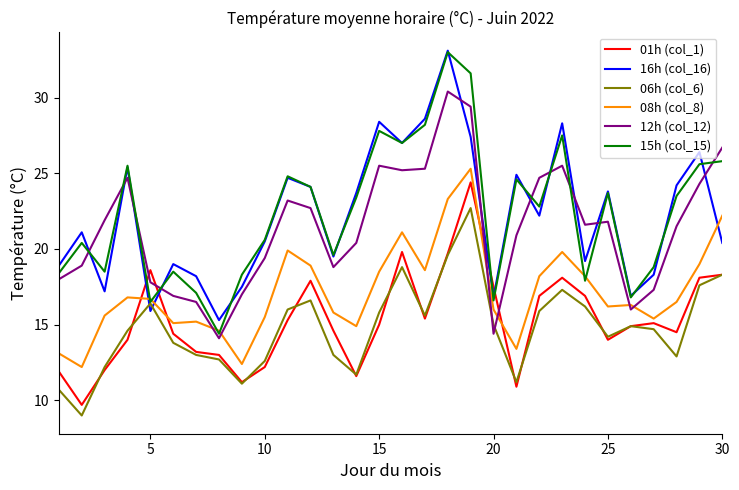

After their last crossing, which series has the higher values: 15h (col_15) or 12h (col_12)?

12h (col_12)